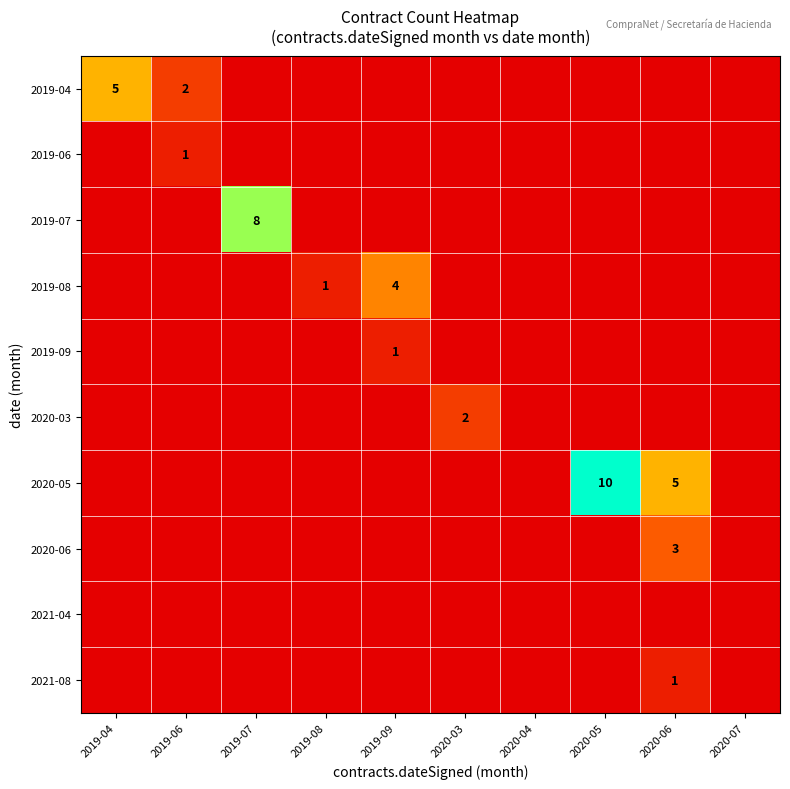

List the labels in order of 2019-09 value, smallest first.

2019-04, 2019-06, 2019-07, 2019-08, 2020-03, 2020-04, 2020-05, 2020-06, 2020-07, 2019-09